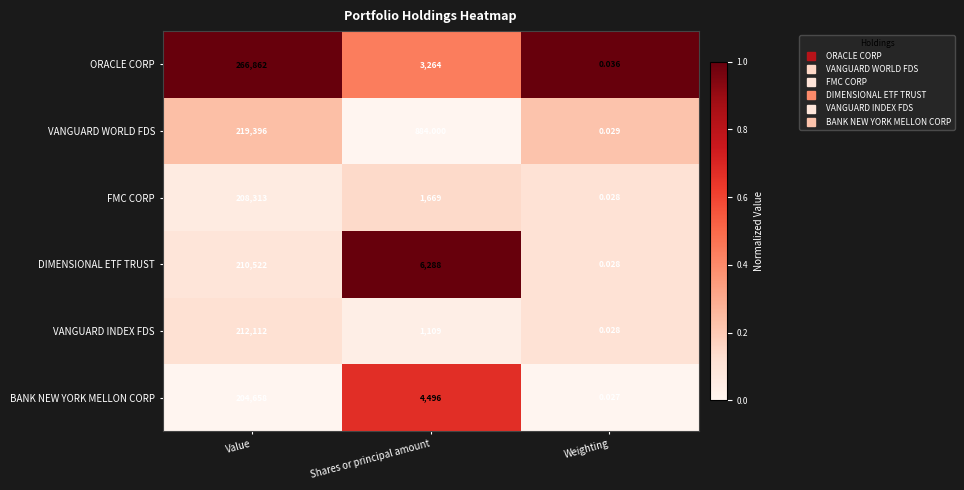

Between Value and Shares or principal amount, which series saw the biggest shift?

ORACLE CORP